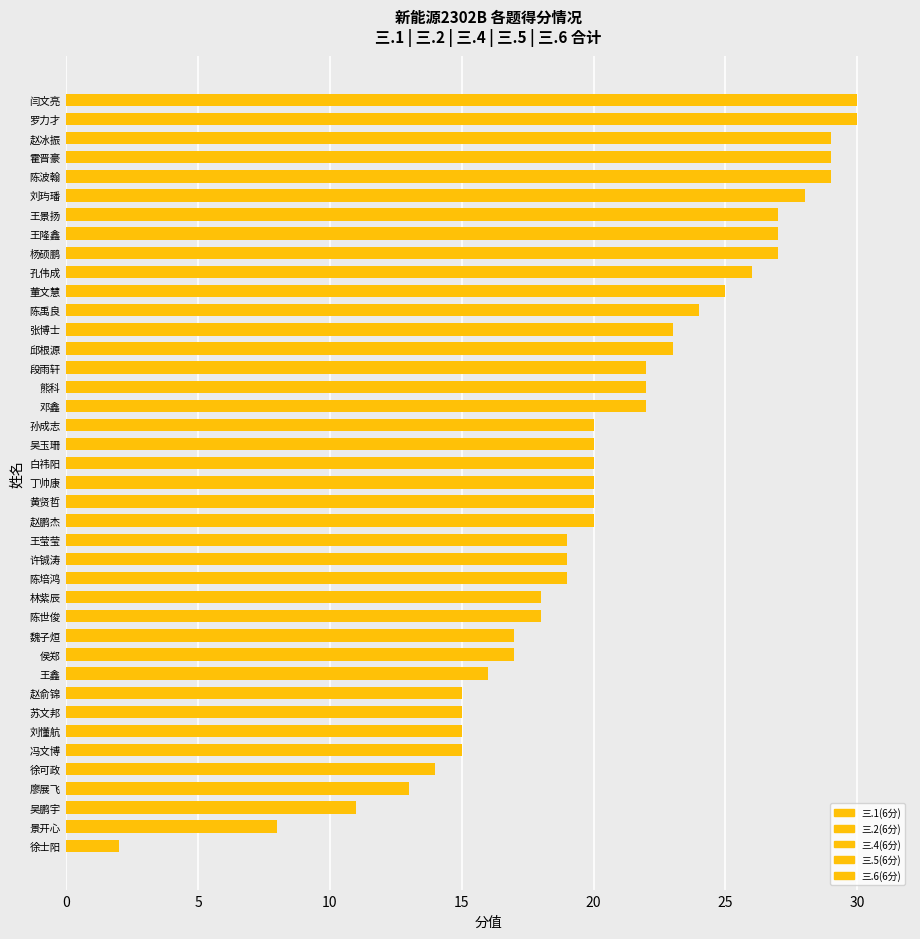

How many series are shown in this chart?

5